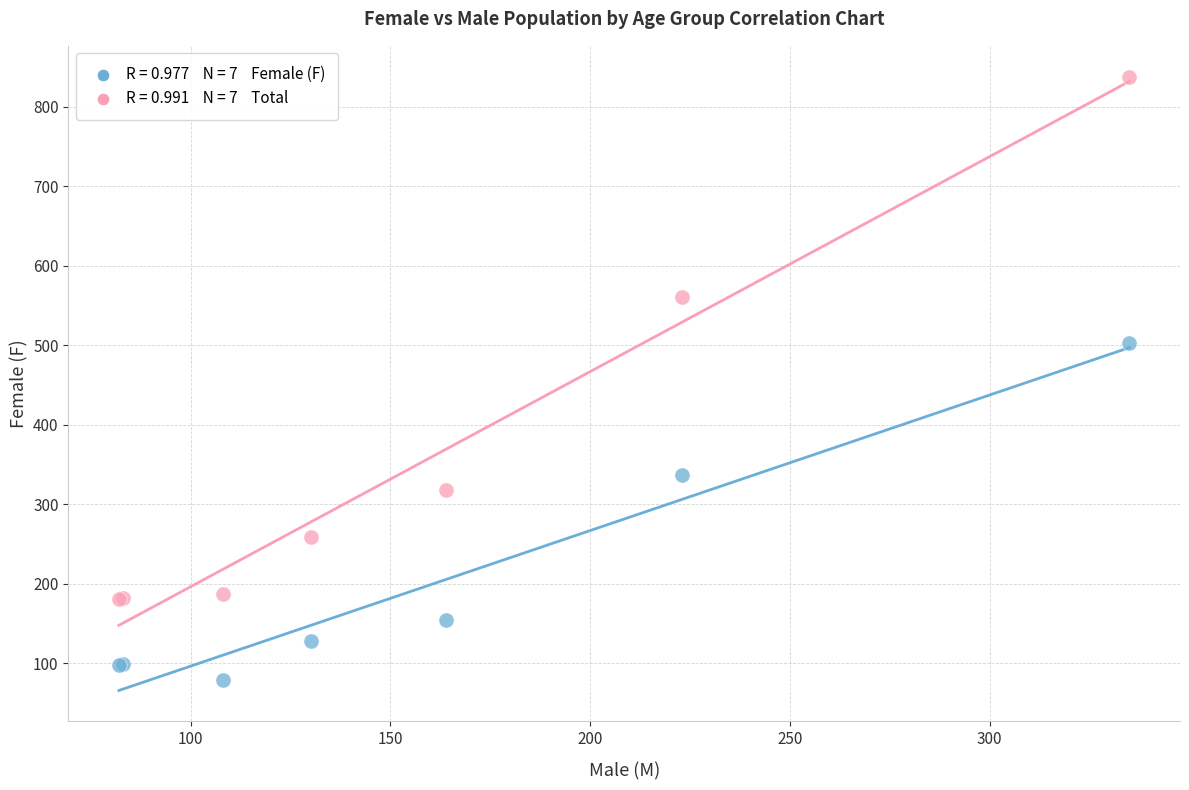

Across all series, what Y value is closest to 458?

503